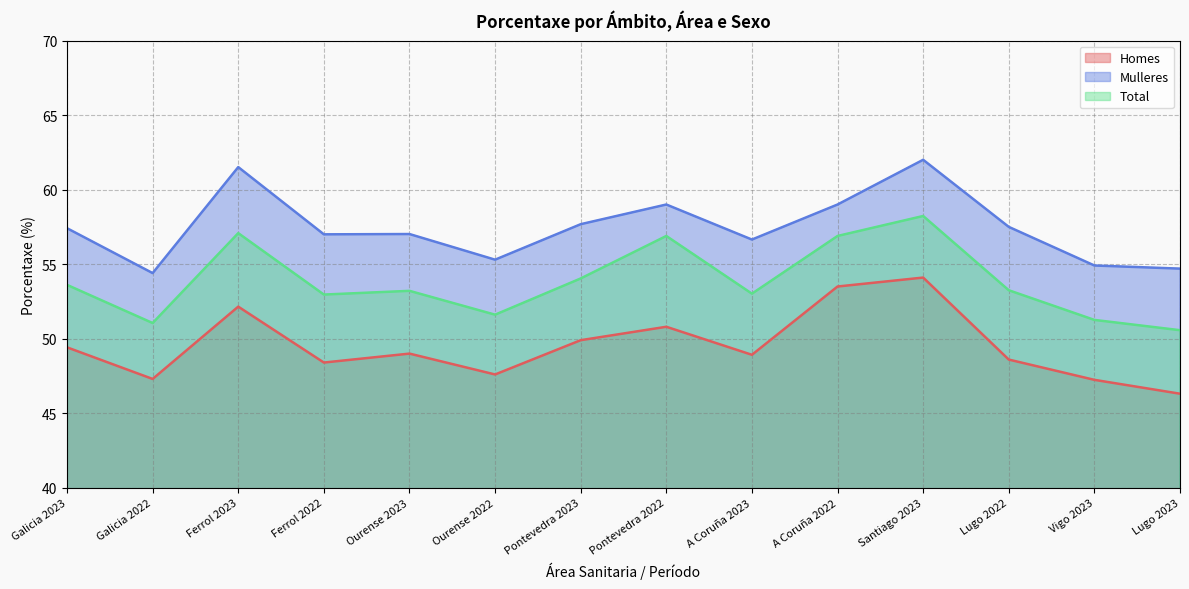

At which category is the sum across all series the highest?

Santiago 2023